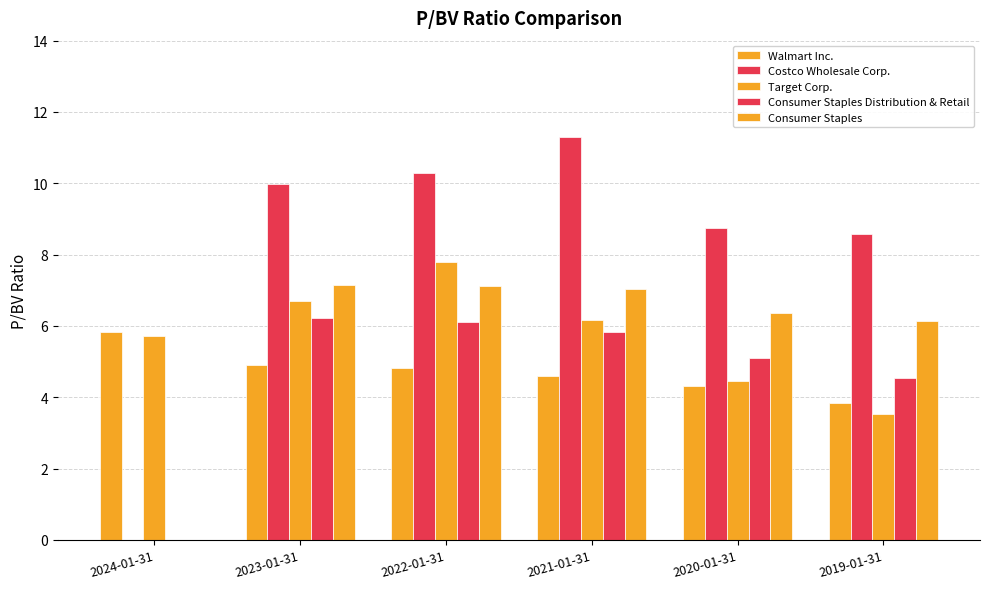

Are the bars horizontal?

No